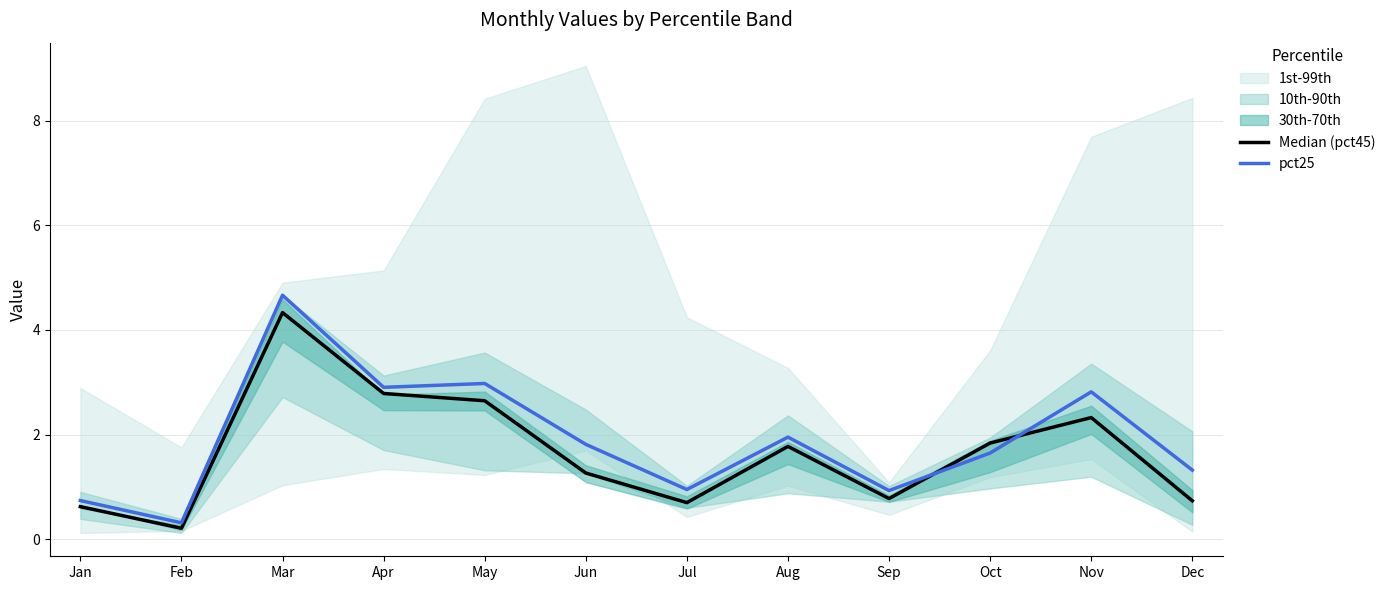

What is the maximum value for pct25?

4.7